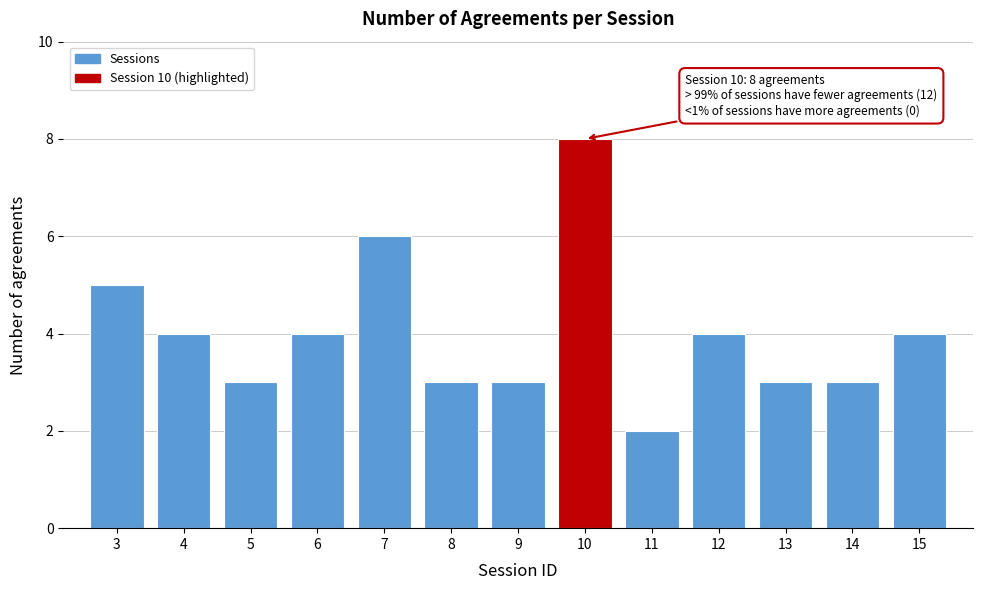

Reading left to right, transcribe all the data shown in this chart.

3=5	4=4	5=3	6=4	7=6	8=3	9=3	10=8	11=2	12=4	13=3	14=3	15=4